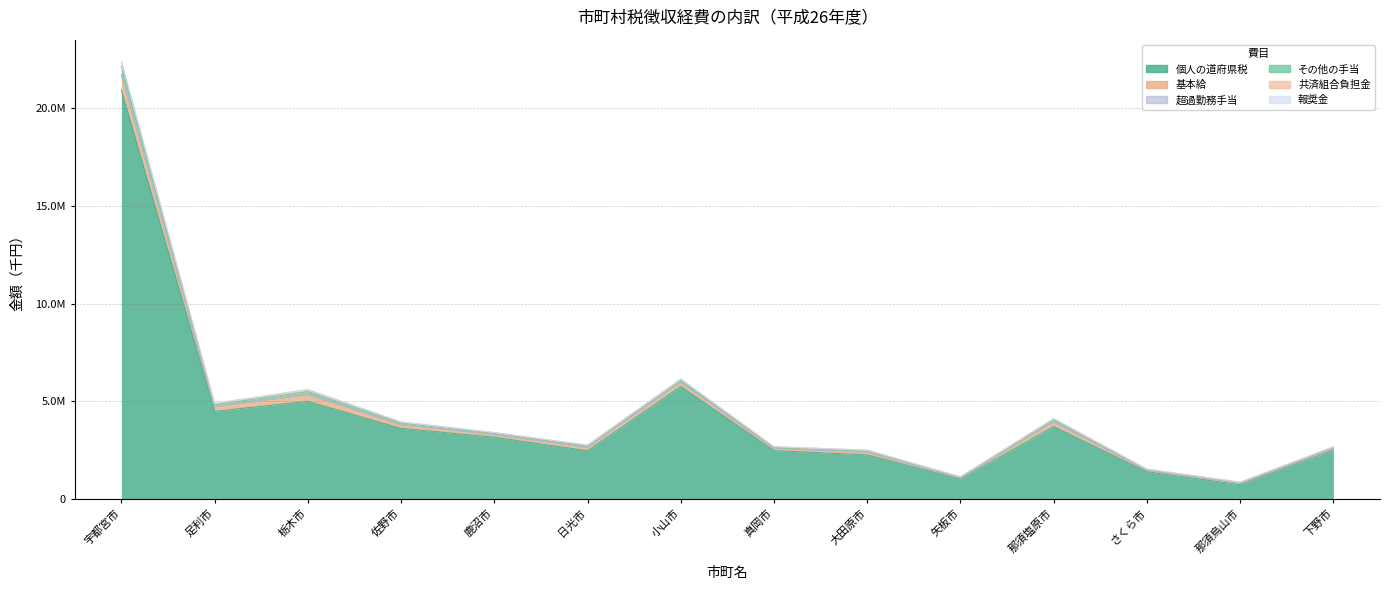

True or false: その他の手当 and 共済組合負担金 intersect in this chart.

False